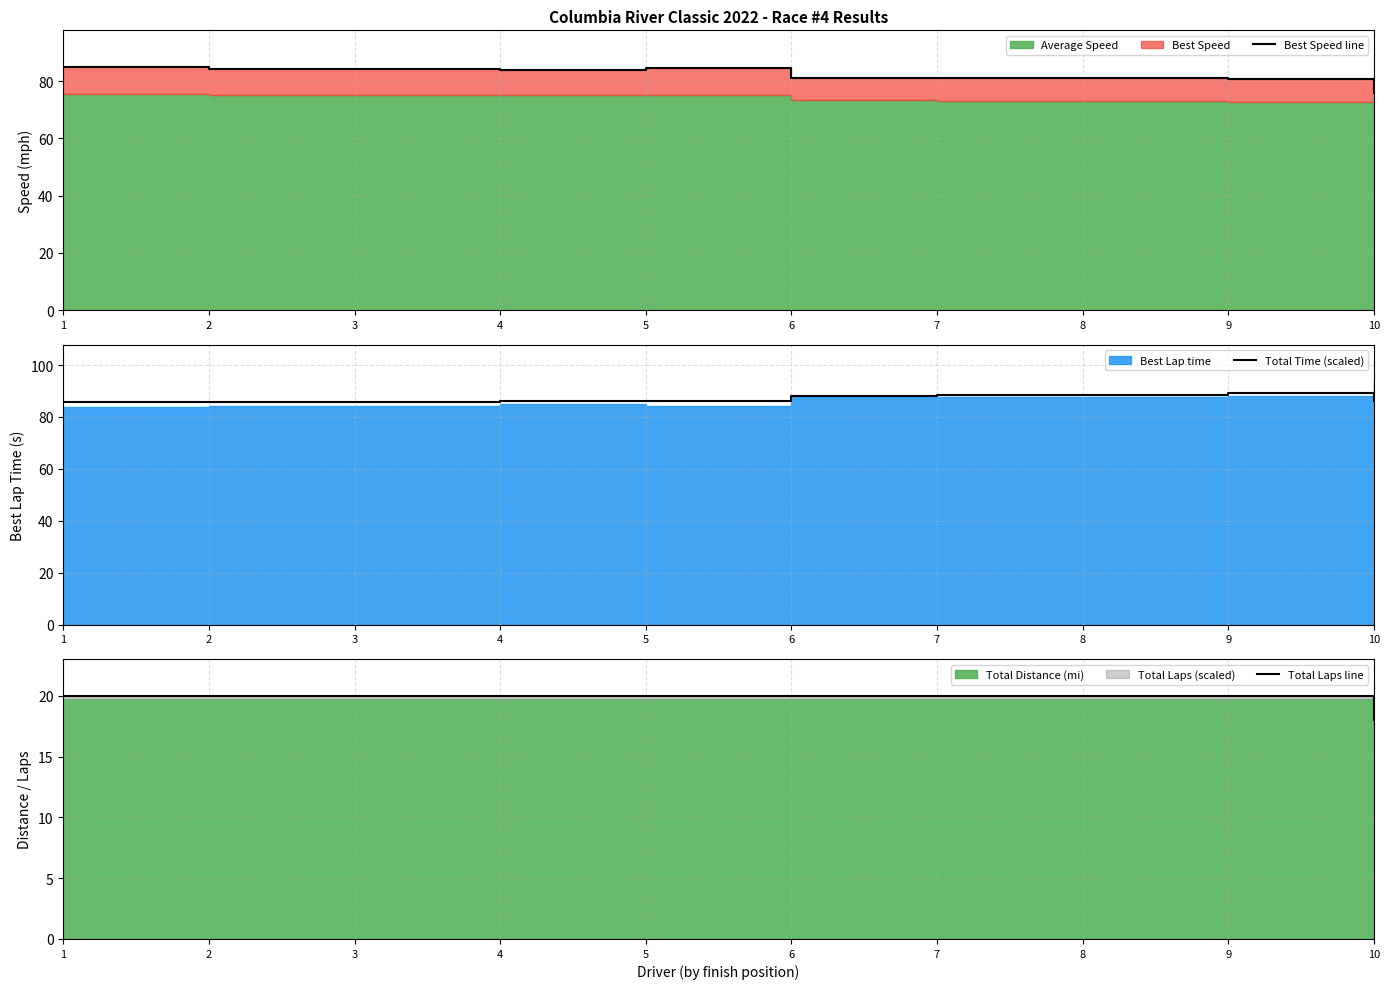

True or false: Total Laps line has more than 0 points higher than both neighbors.

False